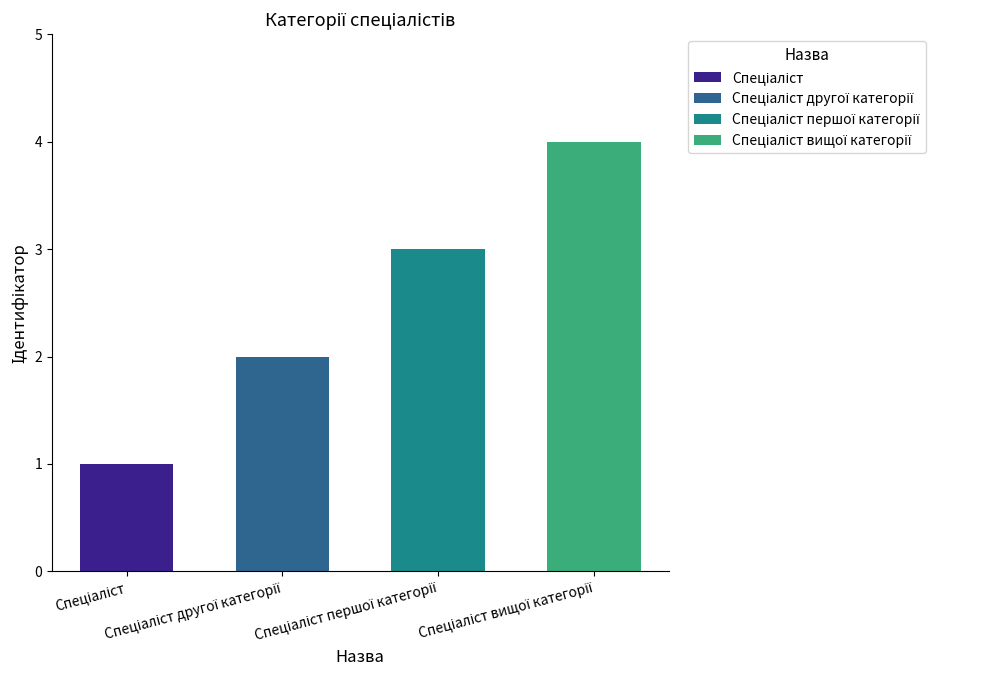

Reading left to right, extract all data points from this chart.

Спеціаліст=1	Спеціаліст другої категорії=2	Спеціаліст першої категорії=3	Спеціаліст вищої категорії=4